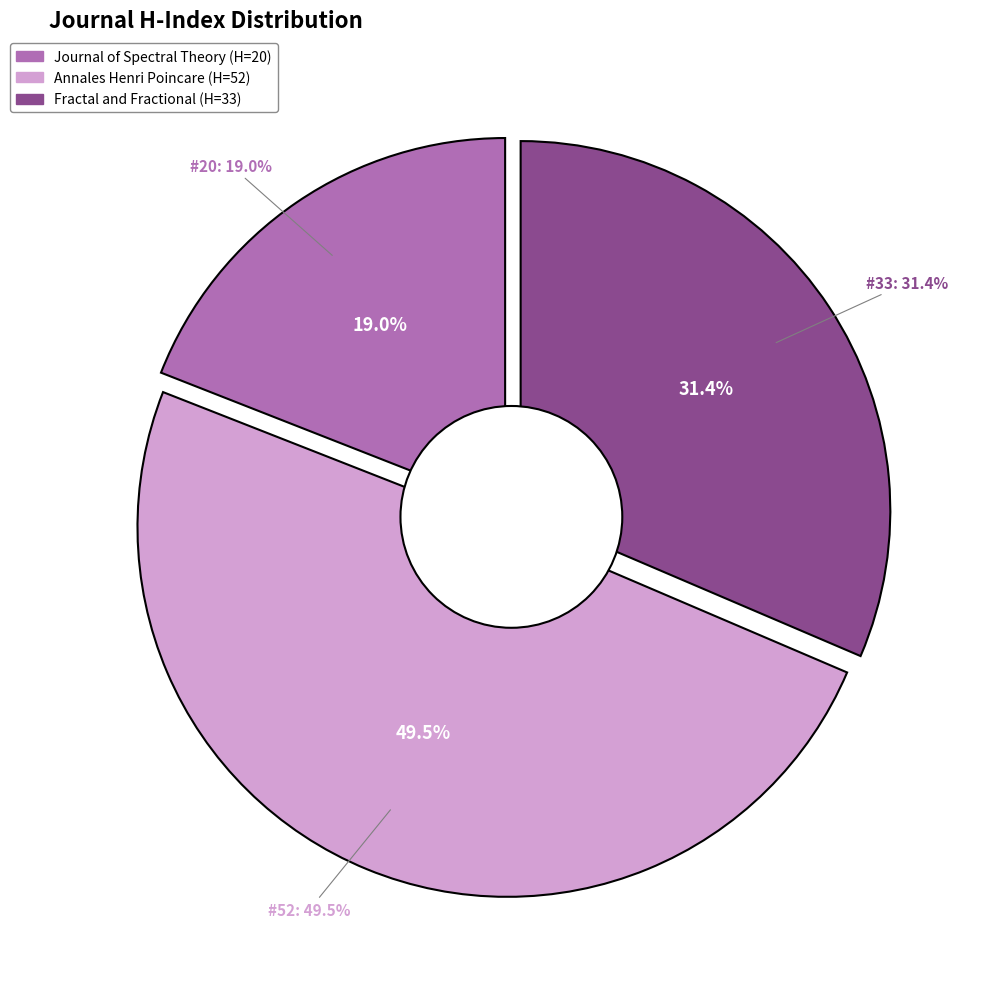

Approximately how many times larger is the value at Fractal and Fractional compared to Annales Henri Poincare?

0.6